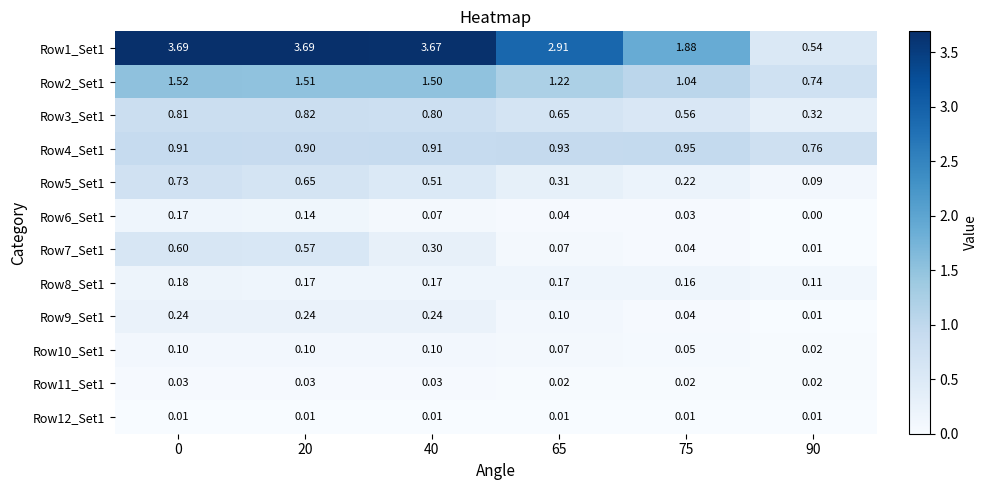

Count the number of data series in this chart.

12